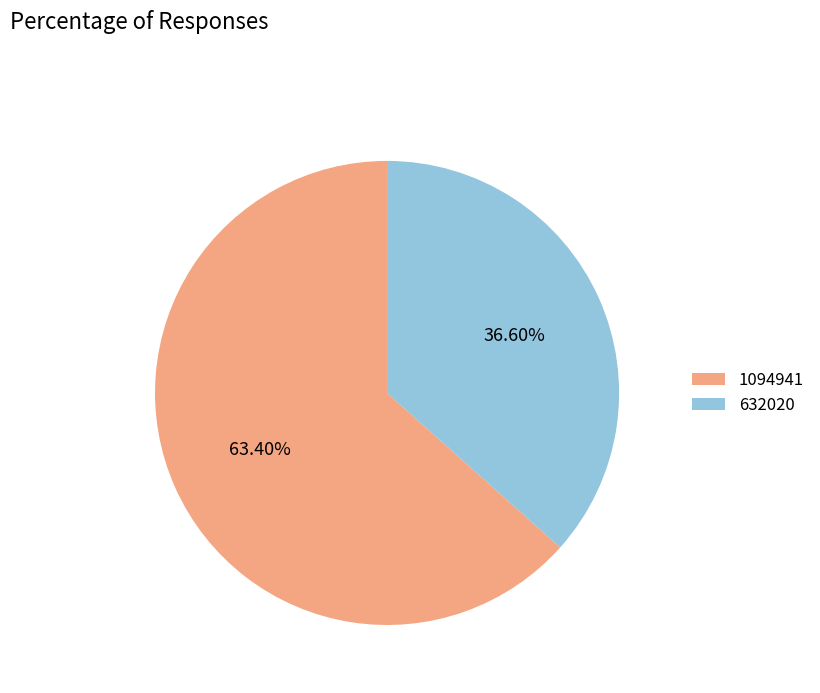

Which has a higher value, 632020 or 1094941?

1094941